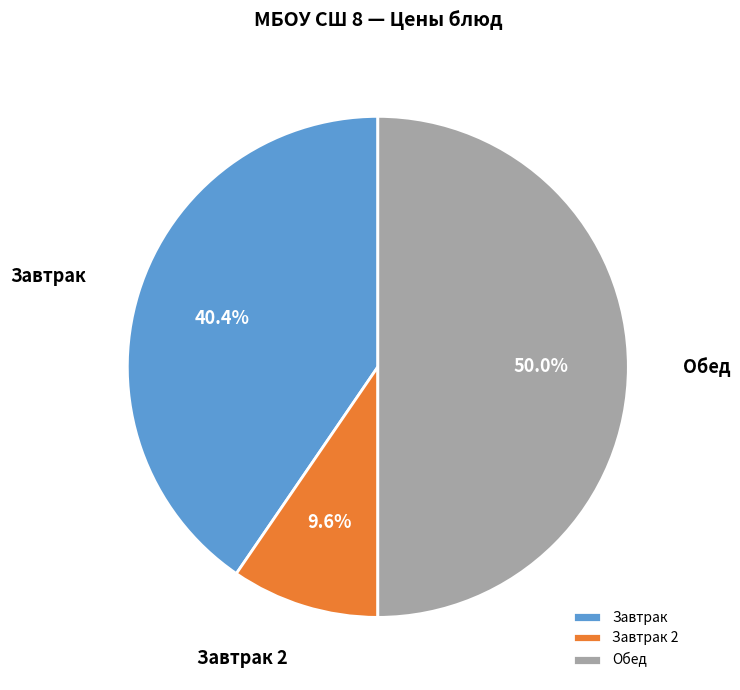

Is Завтрак the majority of the pie?

No